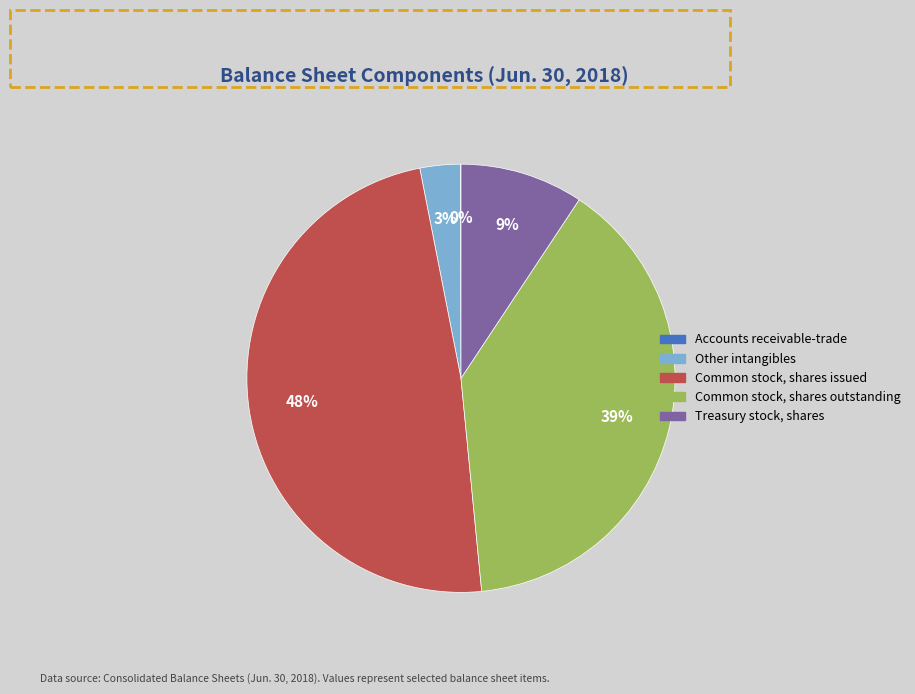

True or false: Other intangibles accounts for 16% of the total.

False